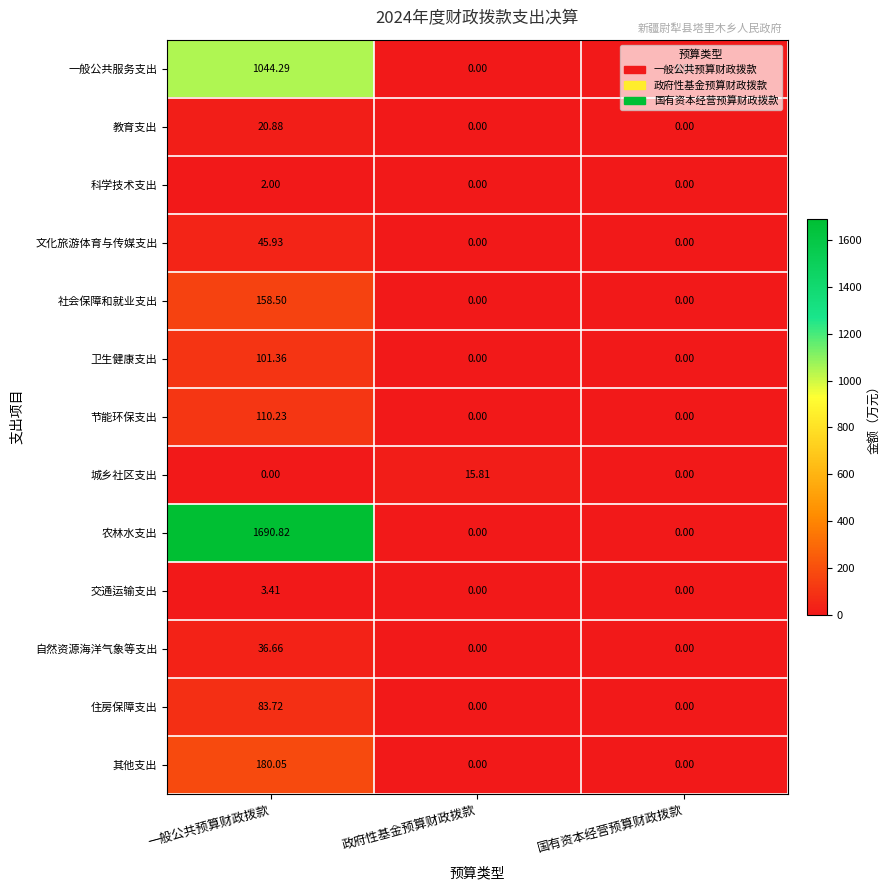

List the series in order of their peak value, highest first.

农林水支出, 一般公共服务支出, 其他支出, 社会保障和就业支出, 节能环保支出, 卫生健康支出, 住房保障支出, 文化旅游体育与传媒支出, 自然资源海洋气象等支出, 教育支出, 城乡社区支出, 交通运输支出, 科学技术支出